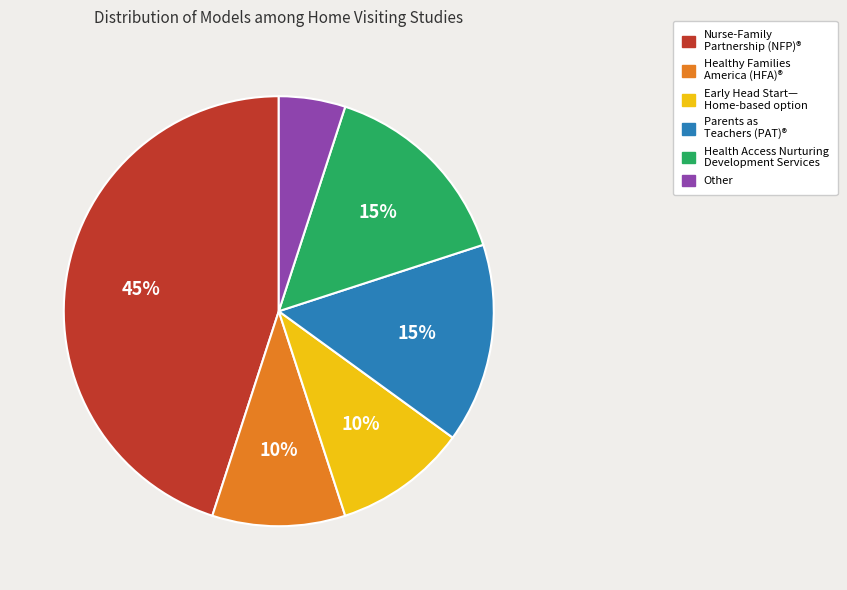

To the nearest percent, what is the average slice percentage?

17%